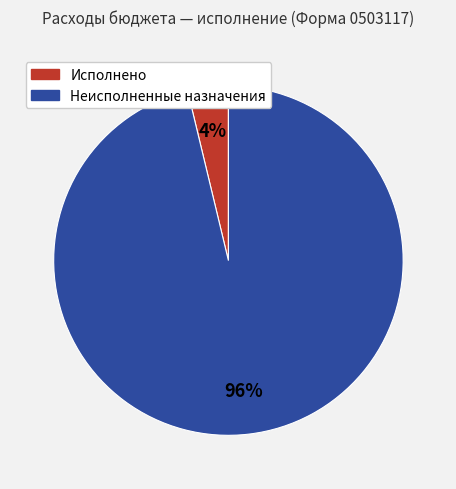

Rank the categories by value from highest to lowest.

Неисполненные назначения, Исполнено